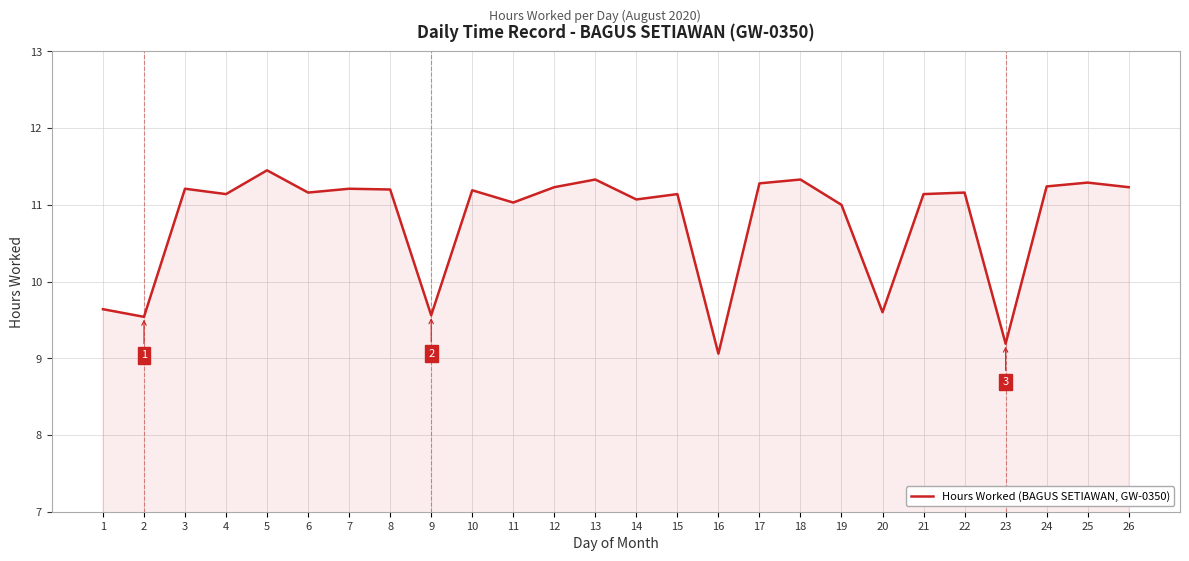

How many interior local peaks (higher than both neighbors) does the data have?

9